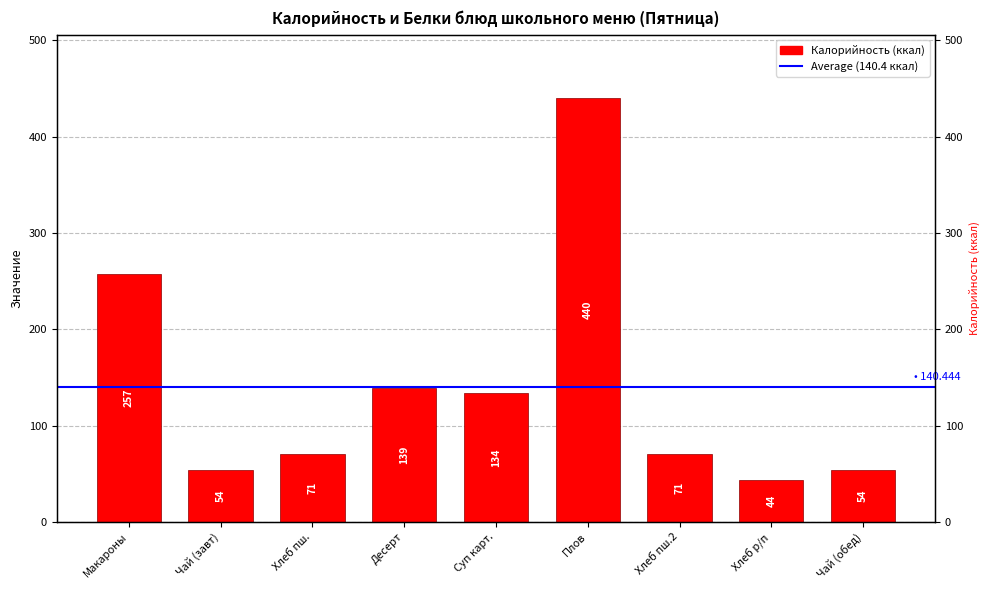

Between Хлеб р/п and Десерт, which is larger?

Десерт